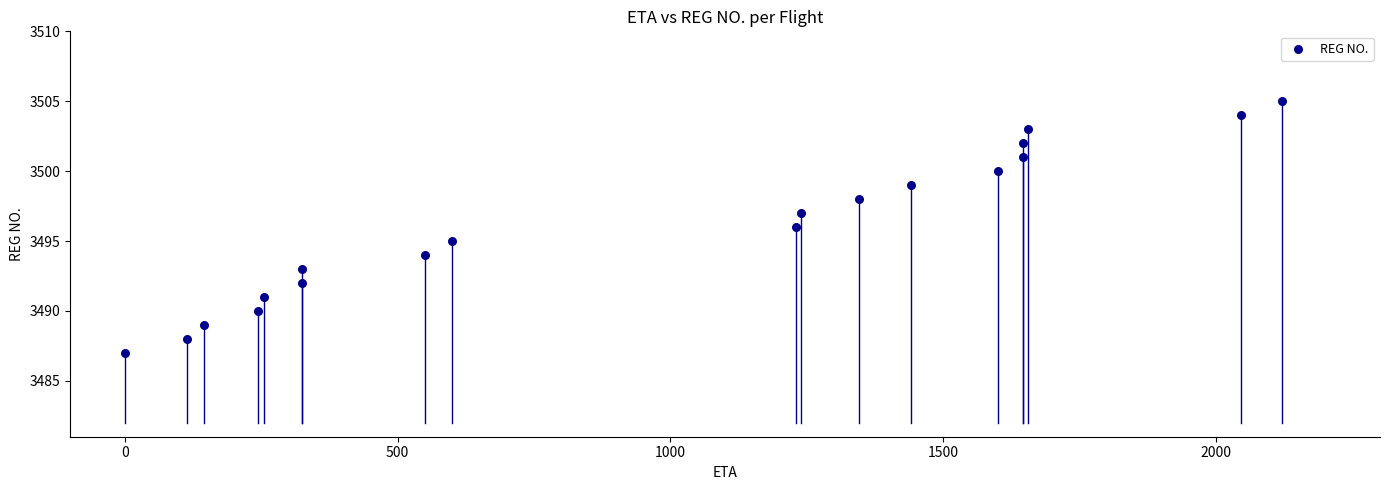

What is the range of X values (max minus min)?

2120